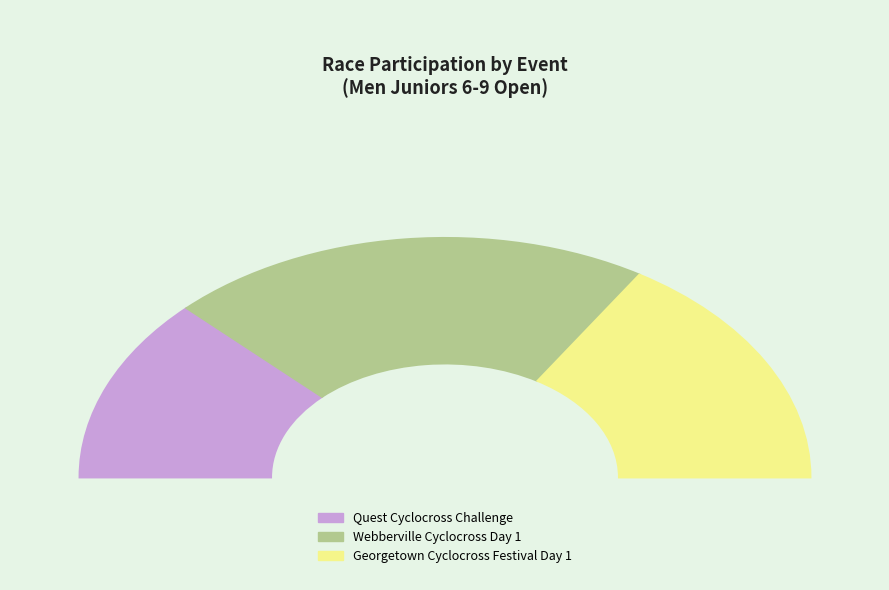

How many segments does this pie chart have?

3